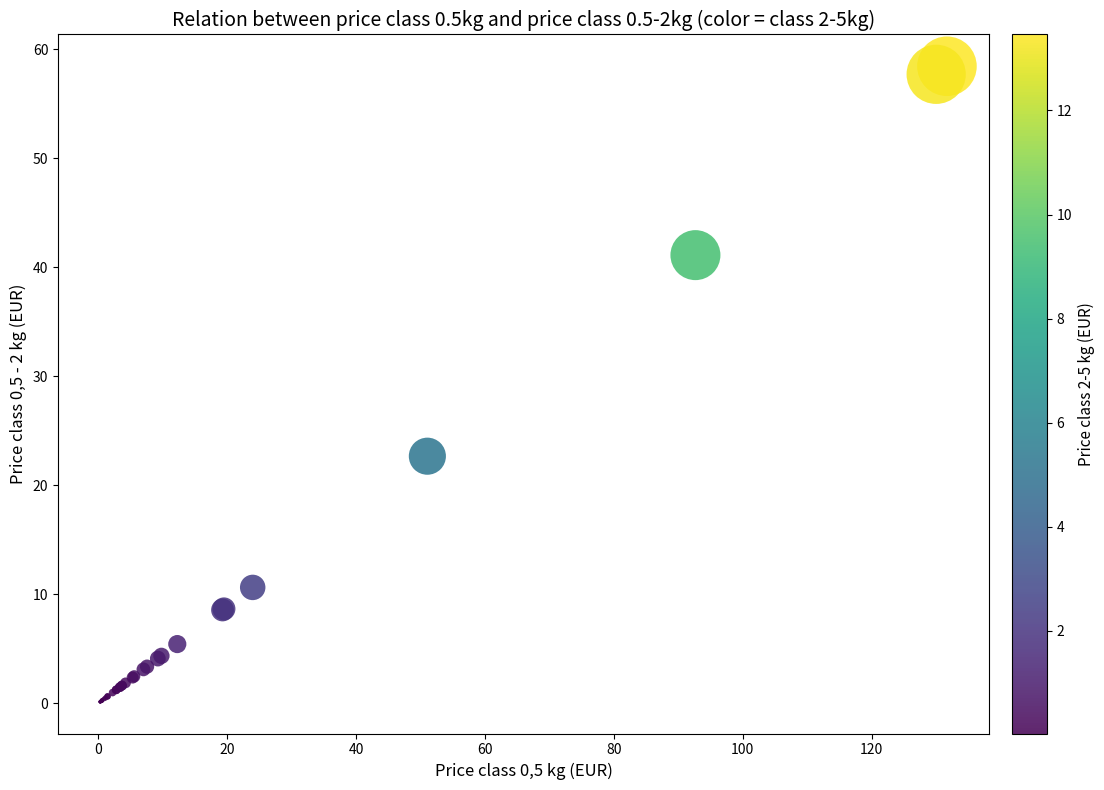

What Y value in the scatter plot is closest to 29?

22.7